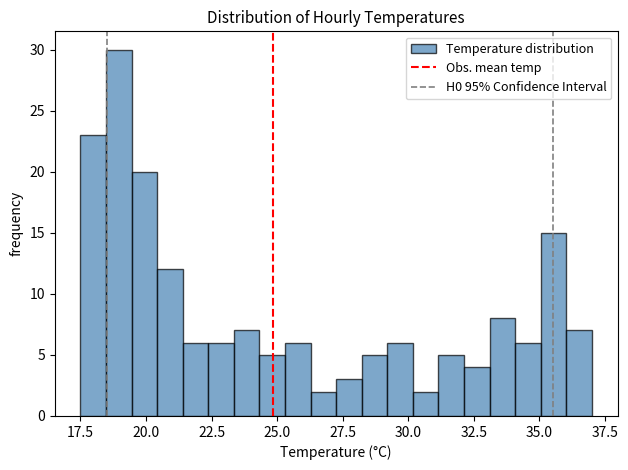

Around what value on the x-axis is the tallest bar? Give the approximate position of its centre, as read against the axis.

19.0